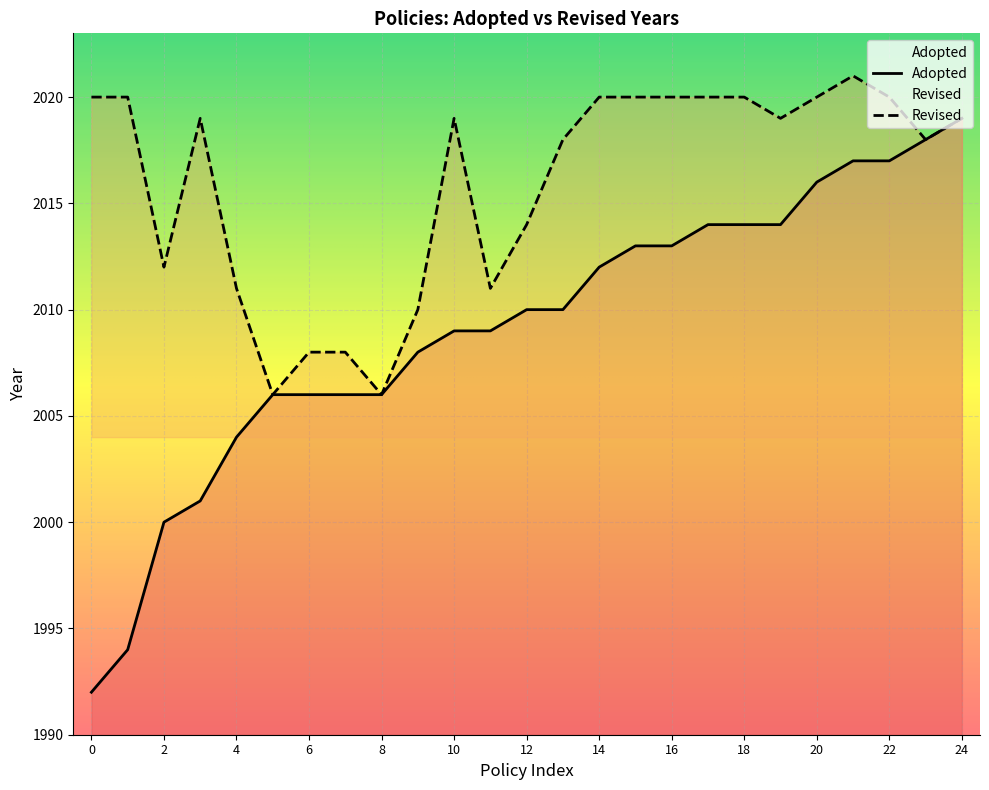

The Revised series shows 2020 at 15. True or false?

True